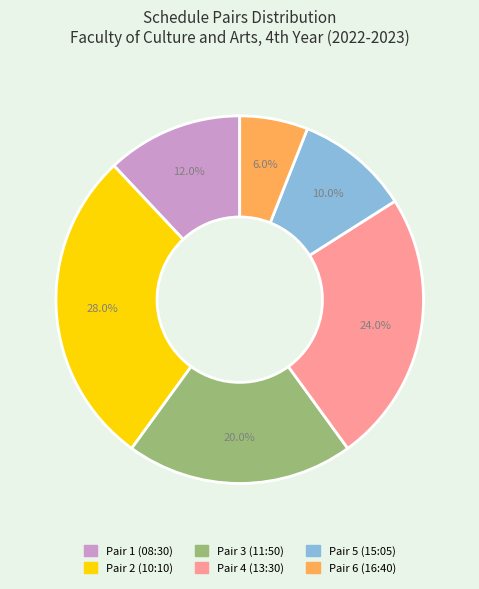

Is there a majority slice in this chart?

No